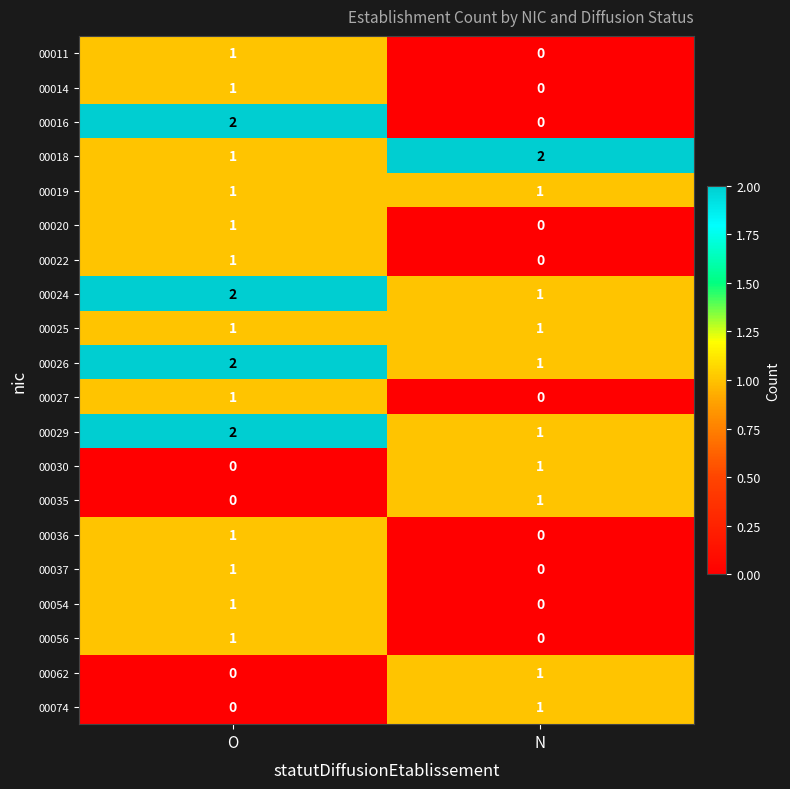

List the labels in order of 00062 value, largest first.

N, O